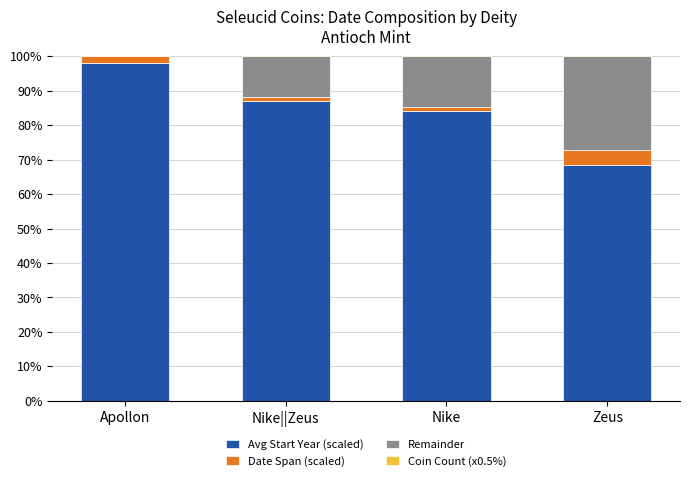

The Avg Start Year (scaled) series shows 87.0 at Nike||Zeus. True or false?

True